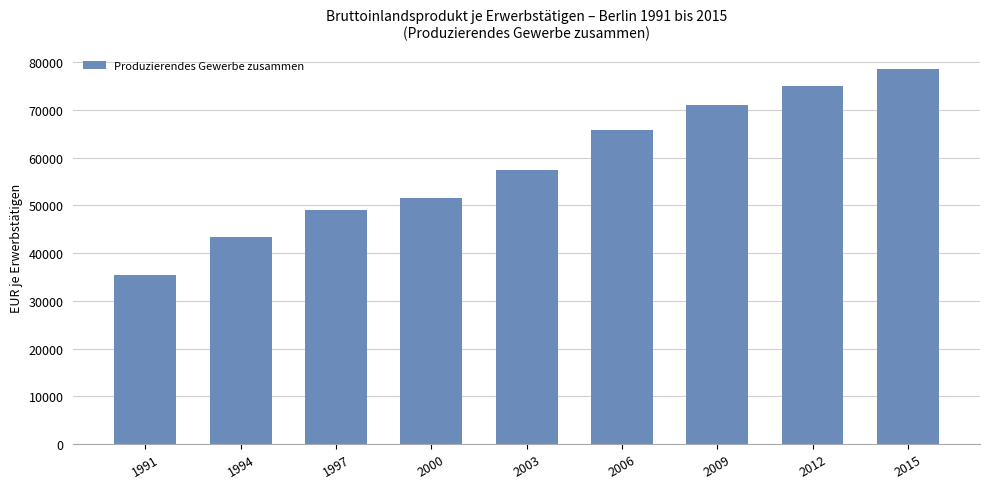

List the labels in order of value, largest first.

2015, 2012, 2009, 2006, 2003, 2000, 1997, 1994, 1991